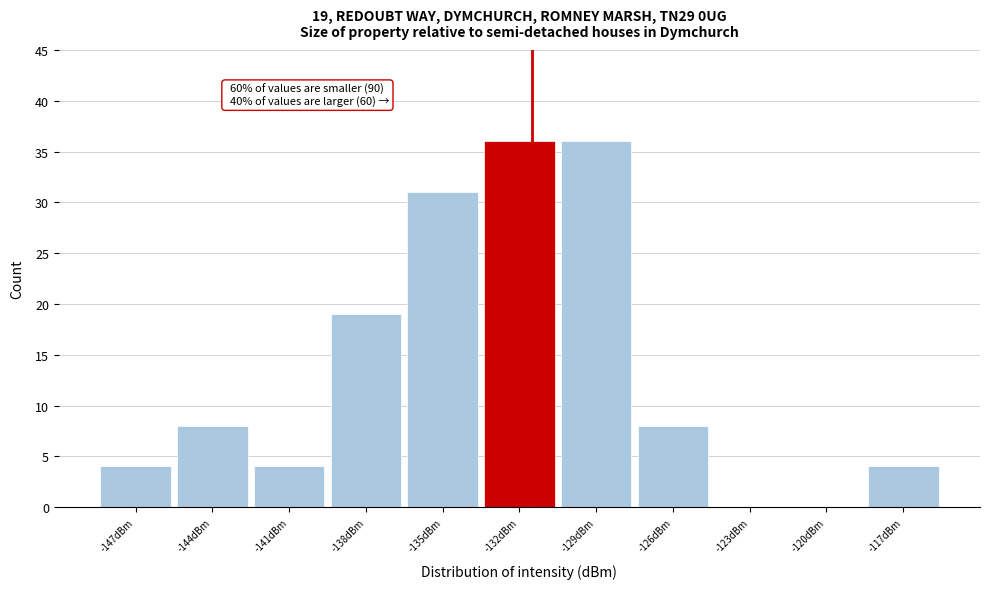

Reading left to right, transcribe all the data shown in this chart.

-147dBm=4	-144dBm=8	-141dBm=4	-138dBm=19	-135dBm=31	-132dBm=36	-129dBm=36	-126dBm=8	-123dBm=0	-120dBm=0	-117dBm=4